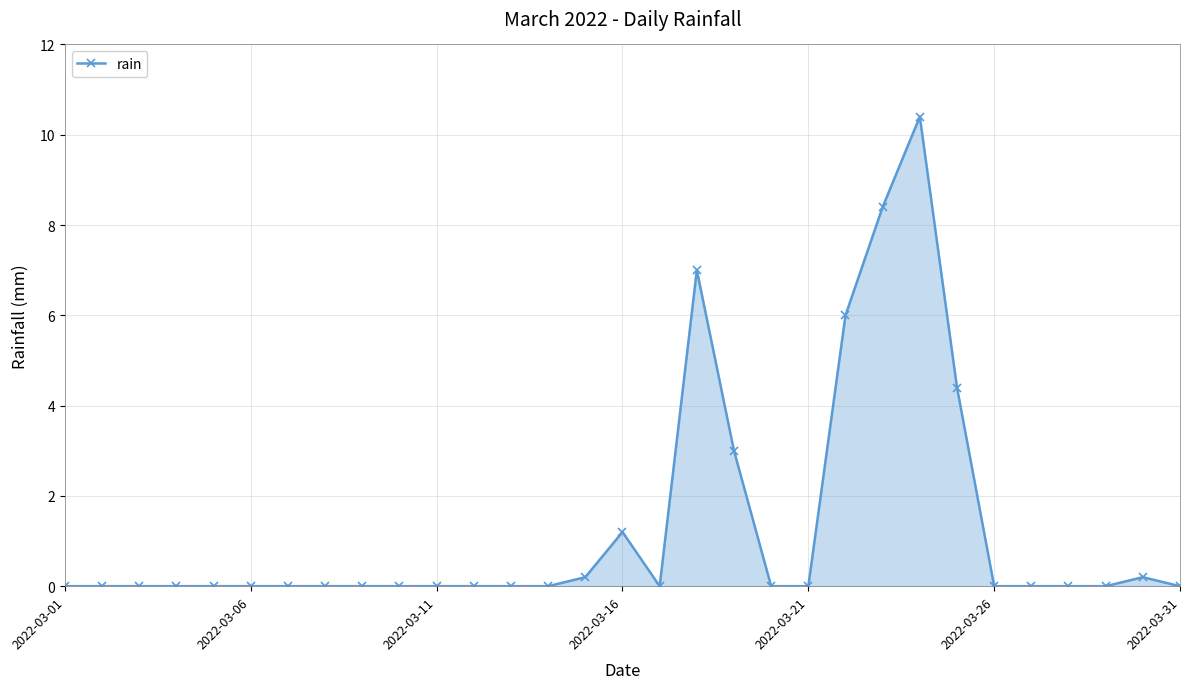

What is the sum of all values?

40.8